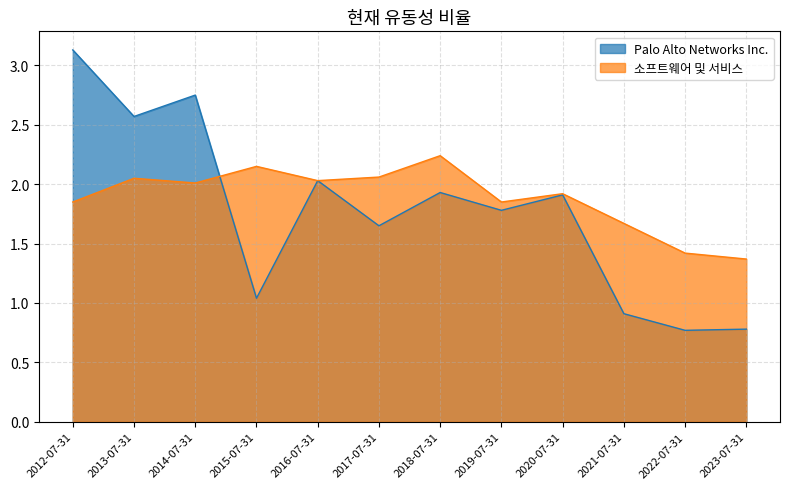

At which category is the sum across all series the highest?

2012-07-31